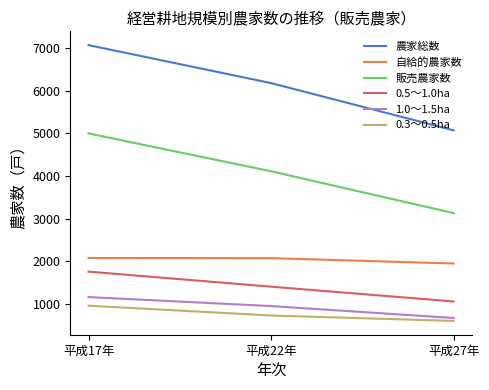

Which category has the highest value across all series?

平成17年